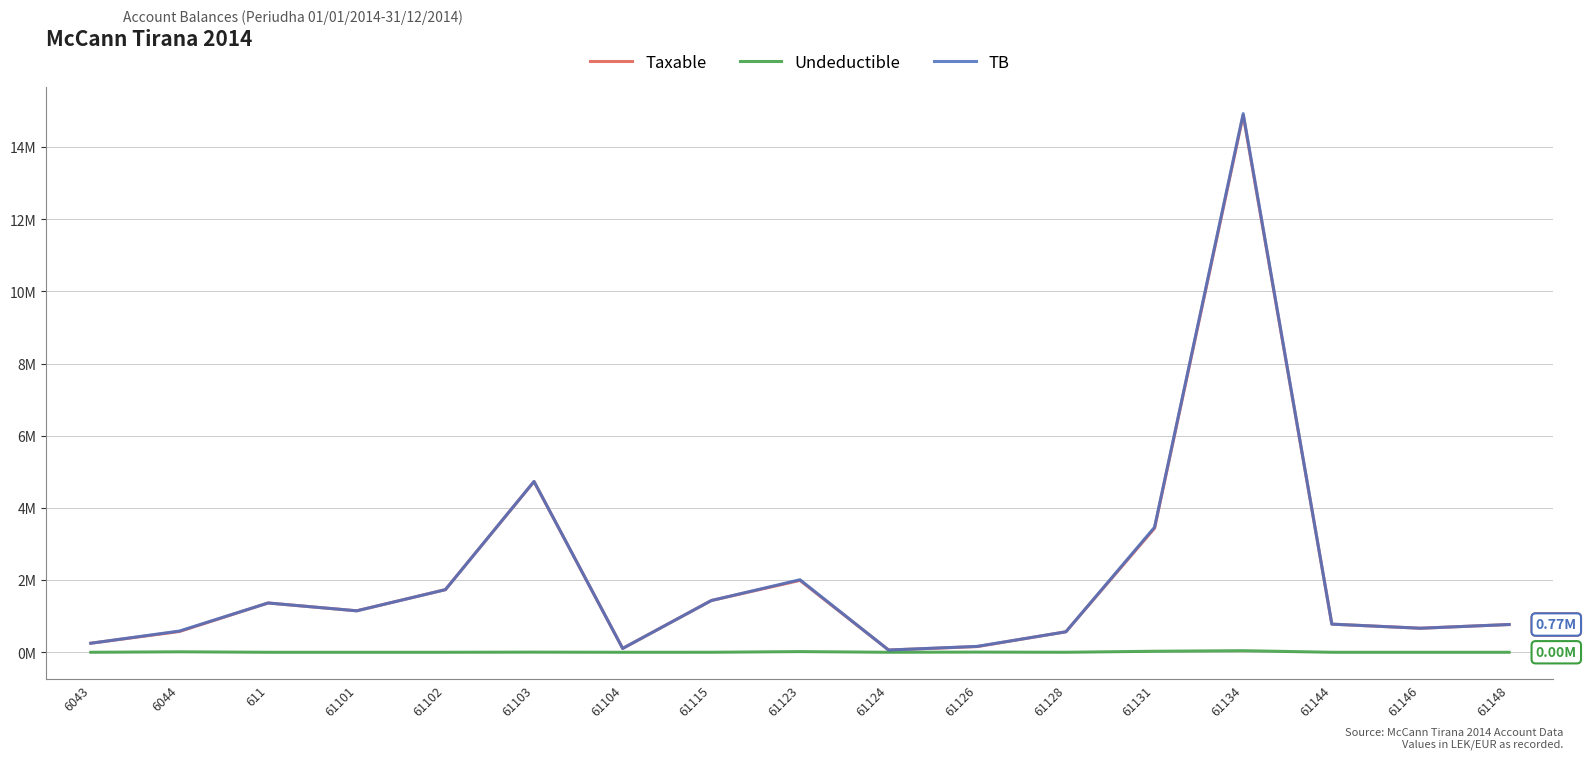

Does the chart display data point markers on the line(s)?

No